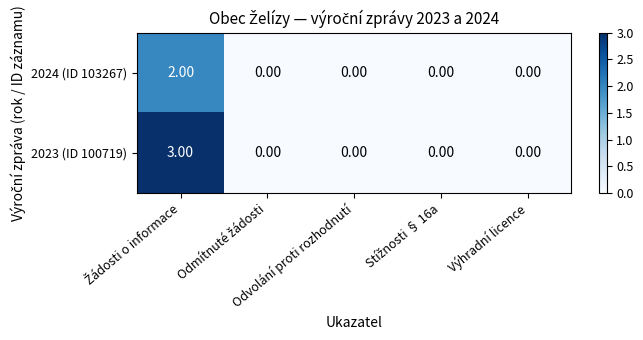

What is the sum of all 2023 (ID 100719) values?

3